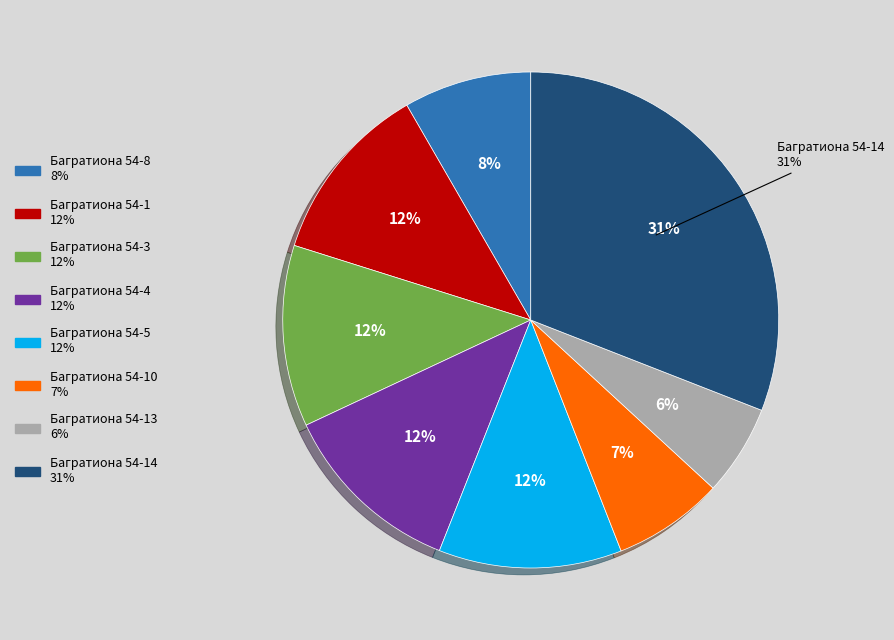

How much of the chart is everything except Багратиона 54-14?

69.1%